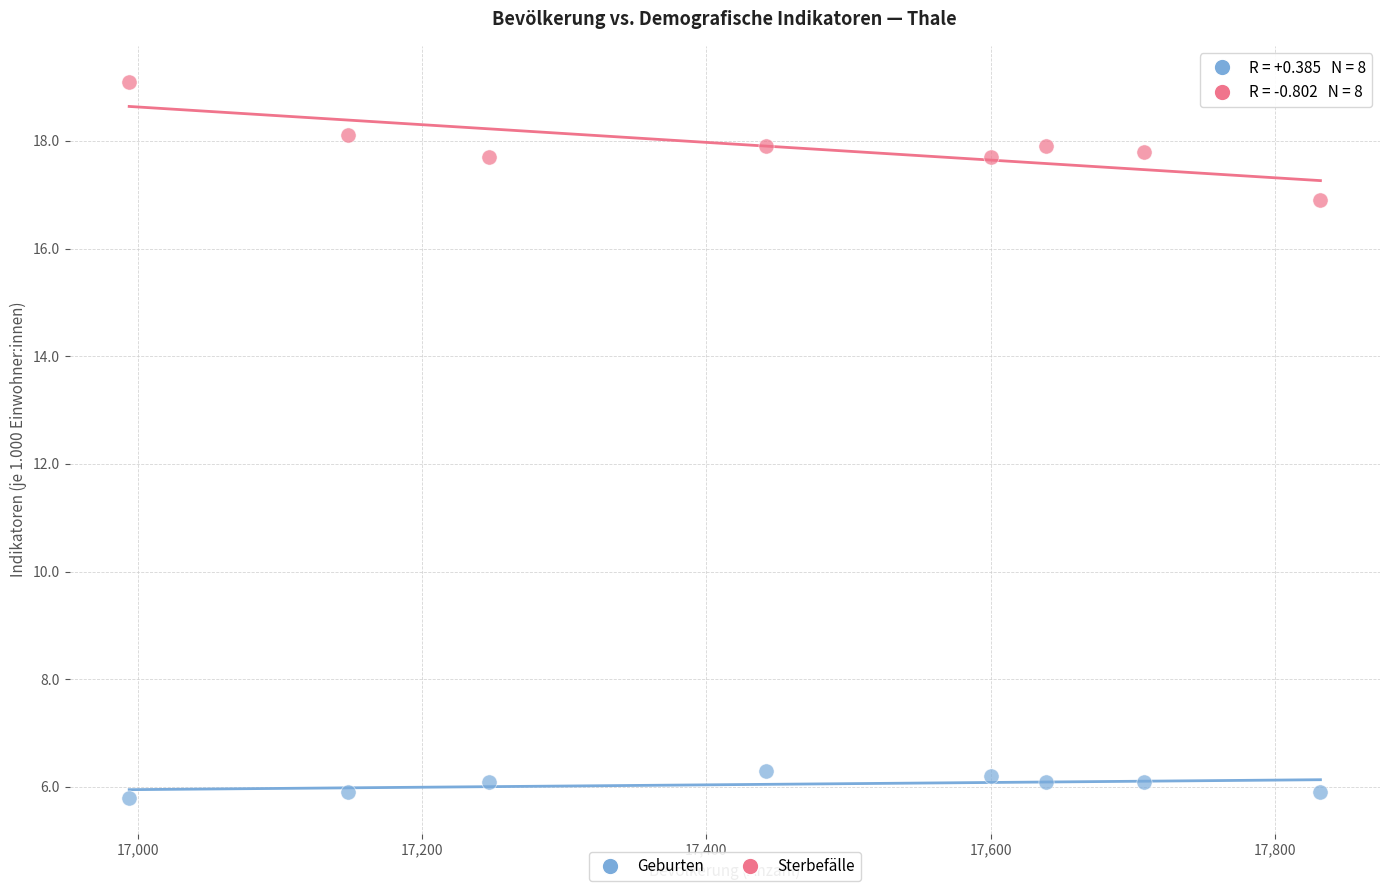

Across all series, what Y value is closest to 12?

16.9